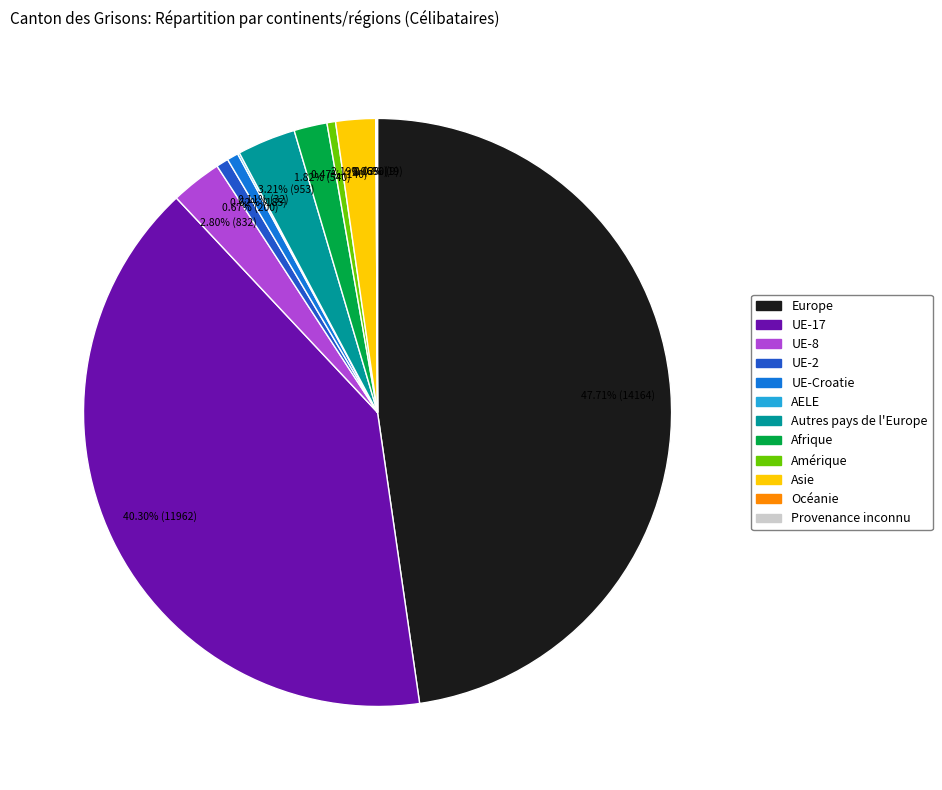

To the nearest percent, what is the difference between the largest and smallest slice percentages?

48%